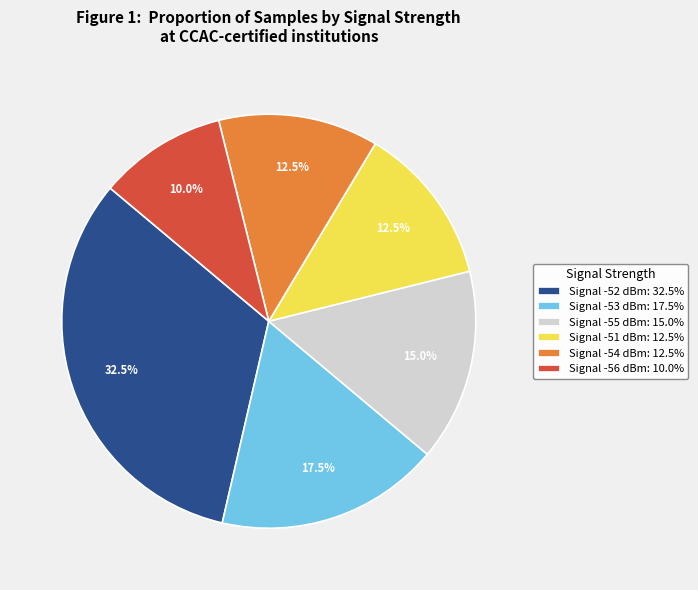

What percentage do Signal -55 dBm: 15.0% and Signal -54 dBm: 12.5% together represent?

27.5%